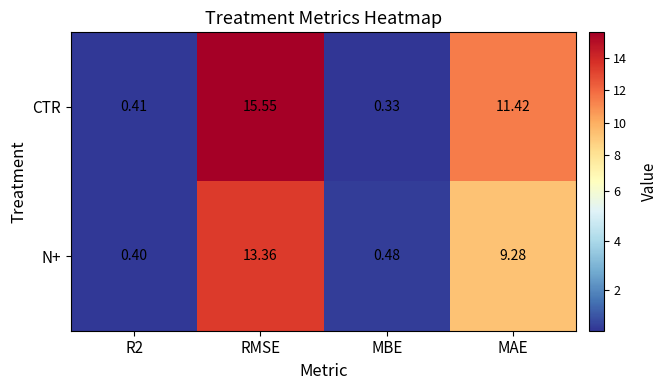

At which category does the chart reach its minimum across all series?

MBE